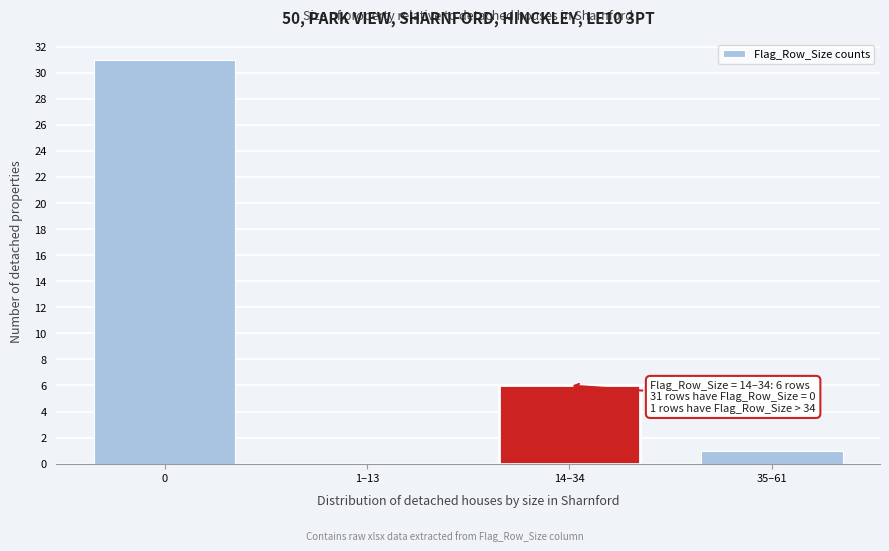

Reading left to right, what are all the values shown in this chart?

0=31	1–13=0	14–34=6	35–61=1